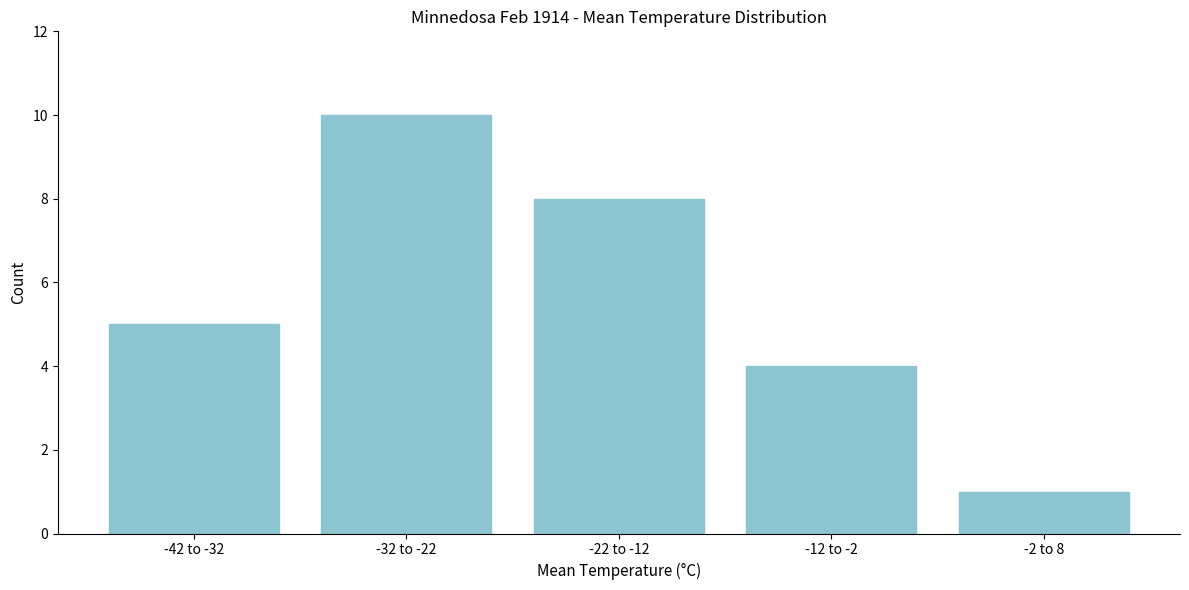

Reading left to right, transcribe all the data shown in this chart.

-42 to -32=5	-32 to -22=10	-22 to -12=8	-12 to -2=4	-2 to 8=1